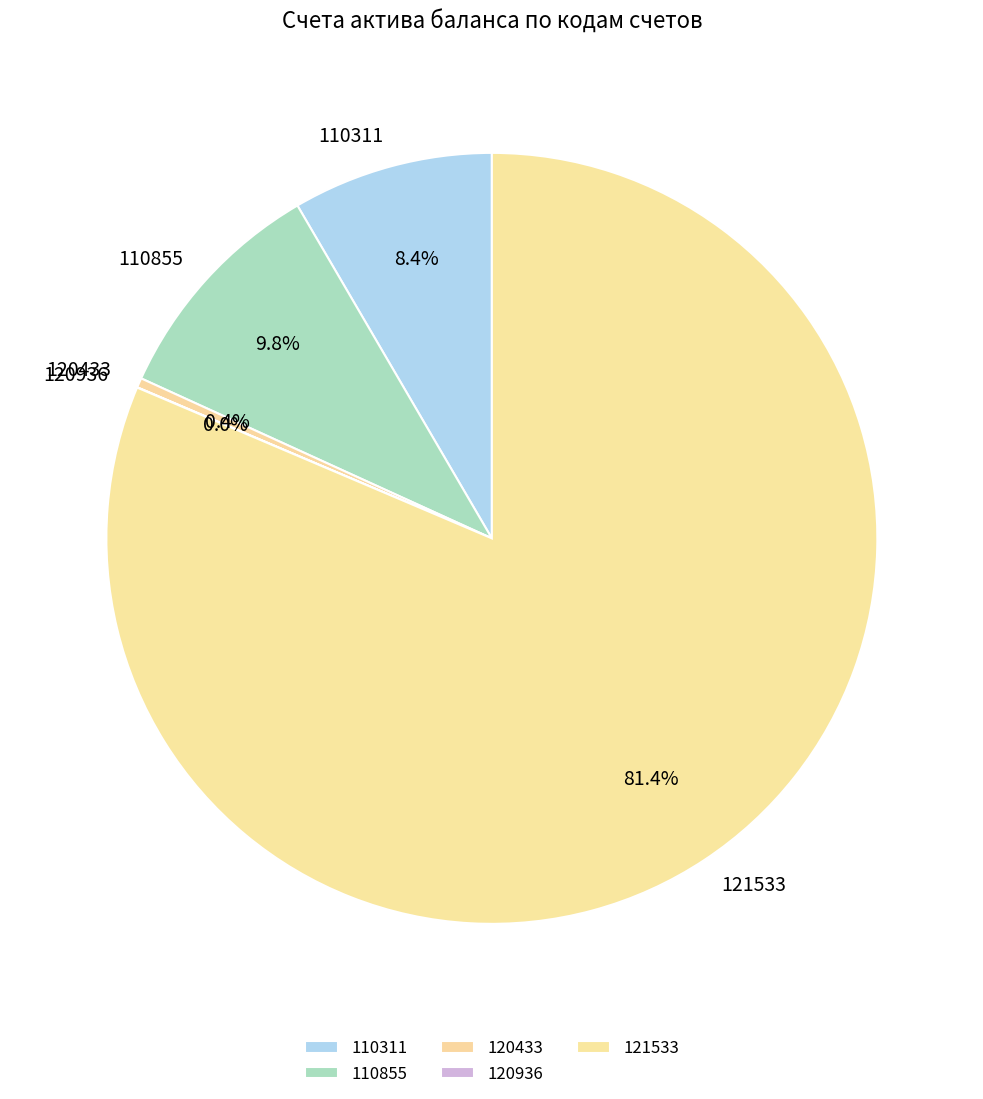

To the nearest percent, what is the average slice percentage?

20%